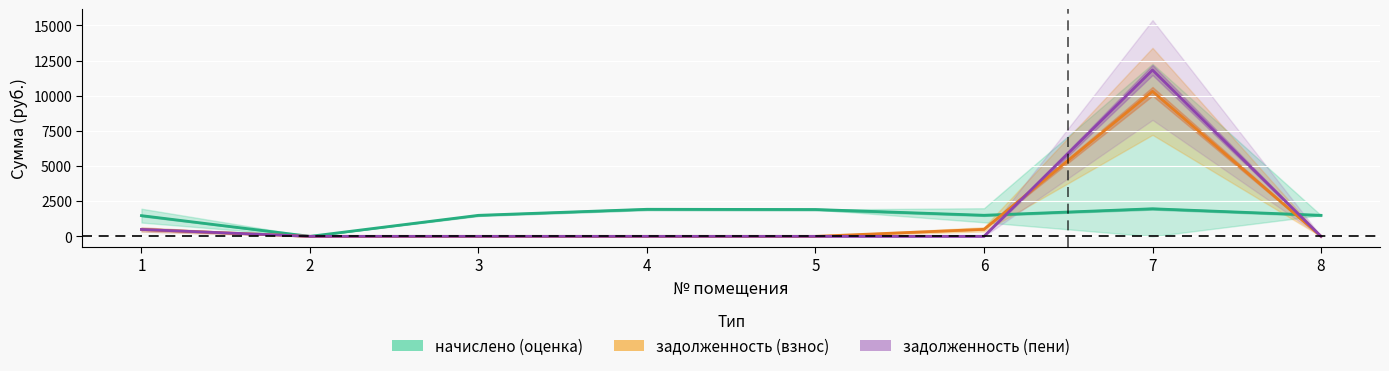

Which category has the lowest value in the задолженность (взнос) series?

2